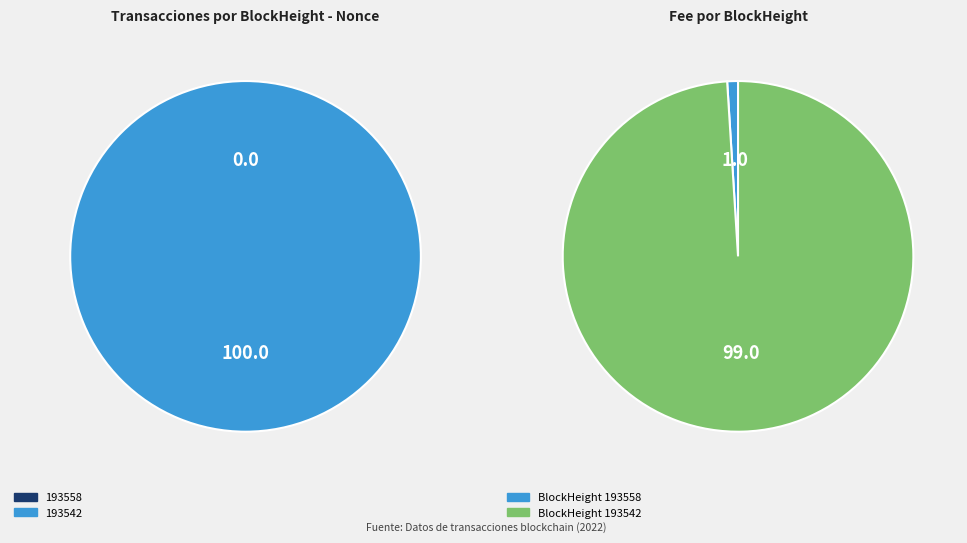

How many slices are in this pie chart?

2